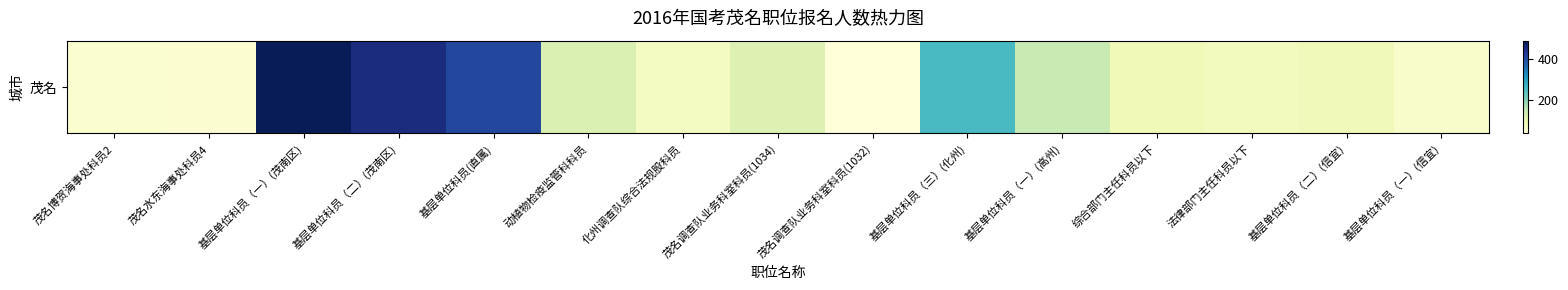

Reading left to right, list all the values displayed in this chart.

茂名博贺海事处科员2=49	茂名水东海事处科员4=45	基层单位科员（一）(茂南区)=489	基层单位科员（二）(茂南区)=450	基层单位科员(直属)=404	动植物检疫监管科科员=120	化州调查队综合法规股科员=67	茂名调查队业务科室科员(1034)=115	茂名调查队业务科室科员(1032)=34	基层单位科员（三）(化州)=254	基层单位科员（一）(高州)=143	综合部门主任科员以下=81	法律部门主任科员以下=73	基层单位科员（二）(信宜)=77	基层单位科员（一）(信宜)=54